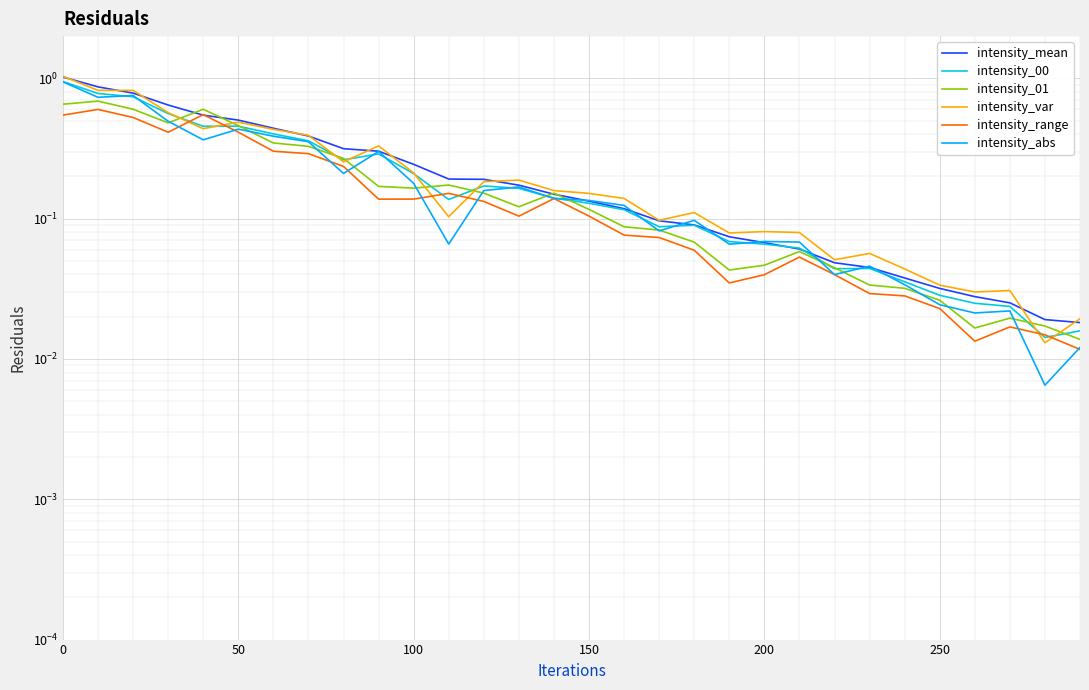

The intensity_abs series shows 0.0 at 20. True or false?

False